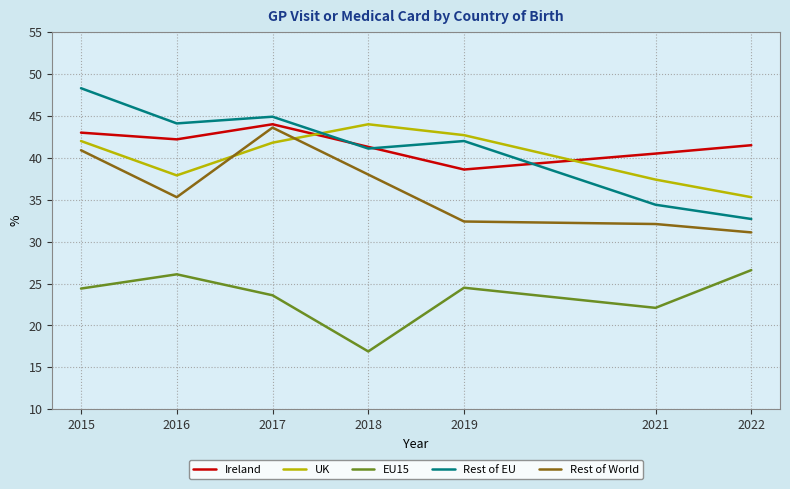

At which category does the chart reach its peak across all series?

2015